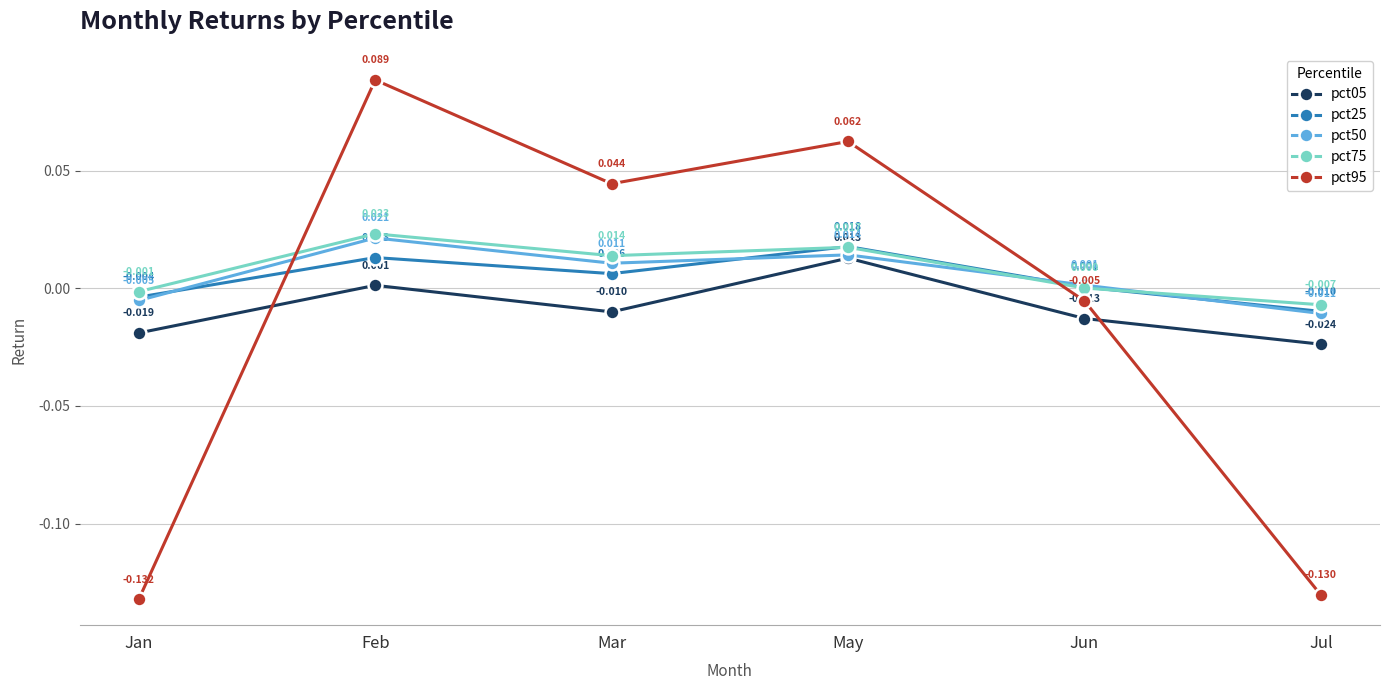

At which category does pct95 reach its first local valley?

Mar